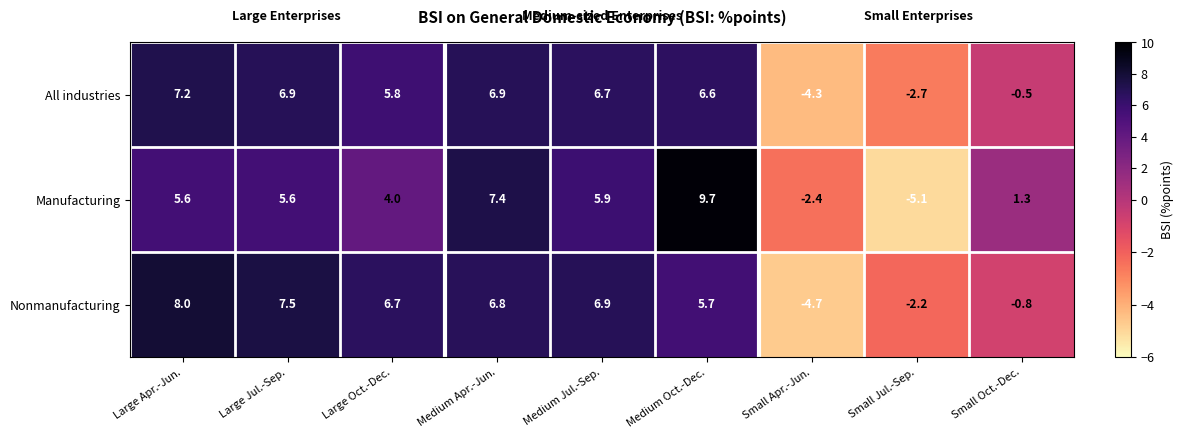

Count the number of categories in the chart.

9